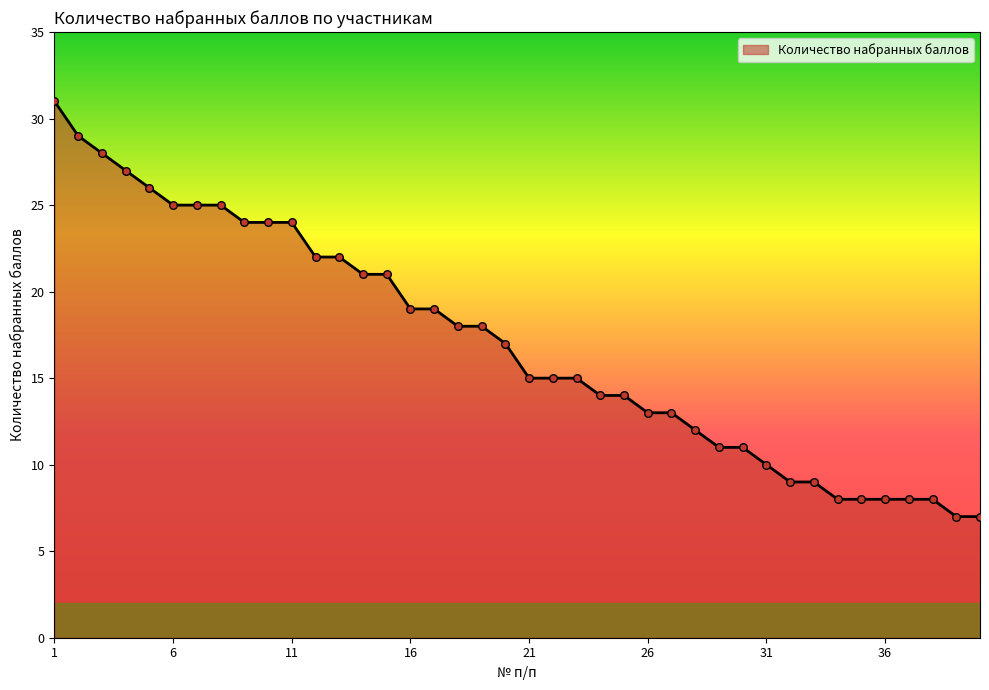

What is the greatest value displayed?

31